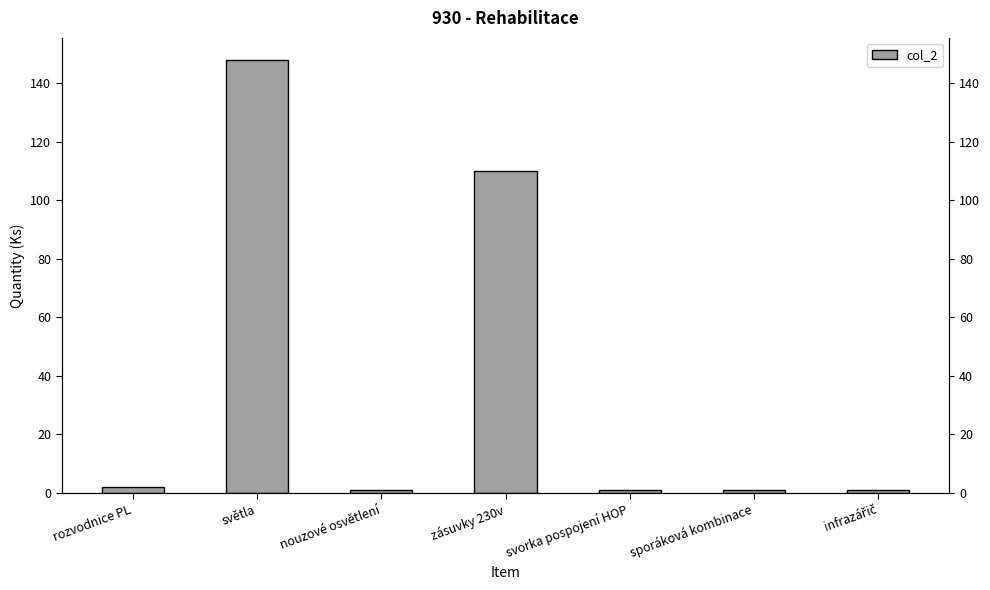

Reading right to left, what are all the values shown in this chart?

infrazářič=1	sporáková kombinace=1	svorka pospojení HOP=1	zásuvky 230v=110	nouzové osvětlení=1	světla=148	rozvodnice PL=2